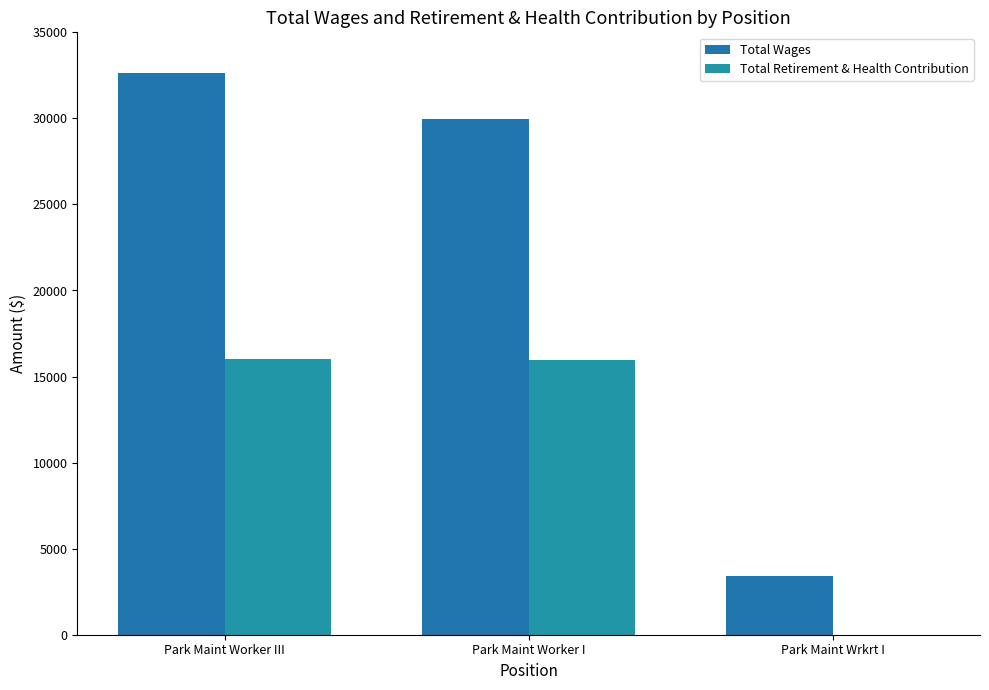

Reading right to left, transcribe all the data shown in this chart.

Total Wages: Park Maint Wrkrt I=3428	Park Maint Worker I=29945	Park Maint Worker III=32665
Total Retirement & Health Contribution: Park Maint Wrkrt I=0	Park Maint Worker I=15965	Park Maint Worker III=16000